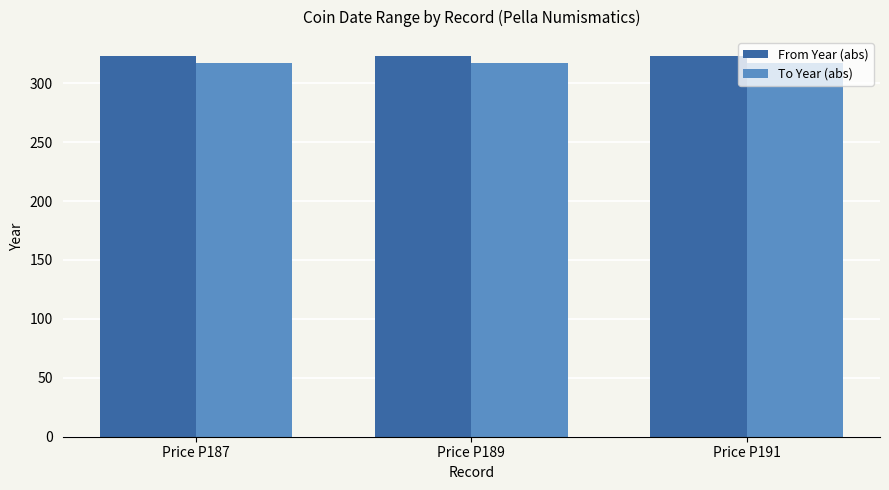

What is the total value across all series at Price P191?

640